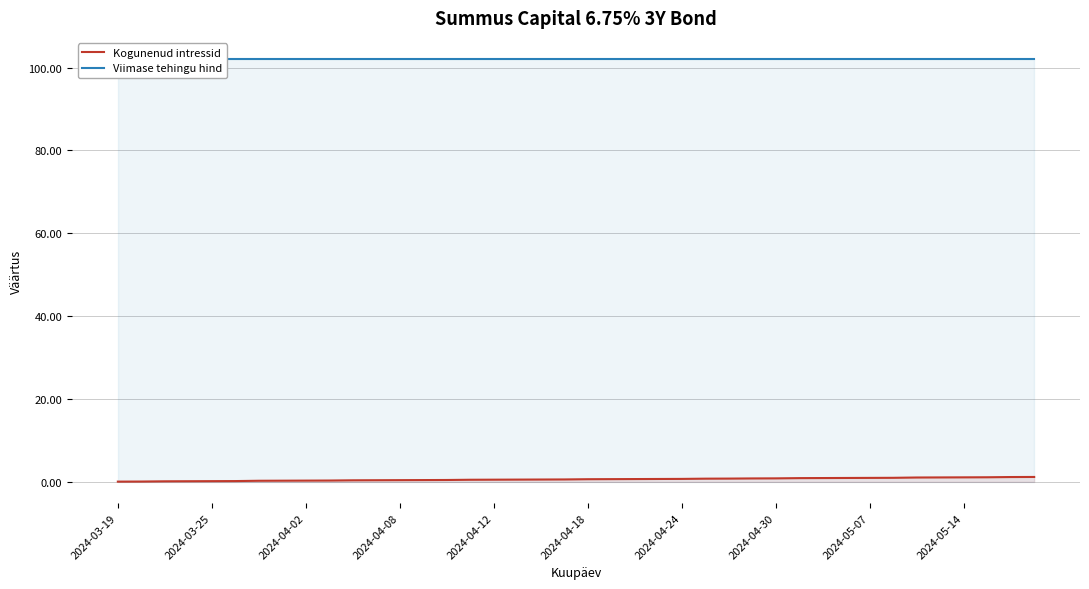

The value of Viimase tehingu hind at 10 is 136.2. True or false?

False